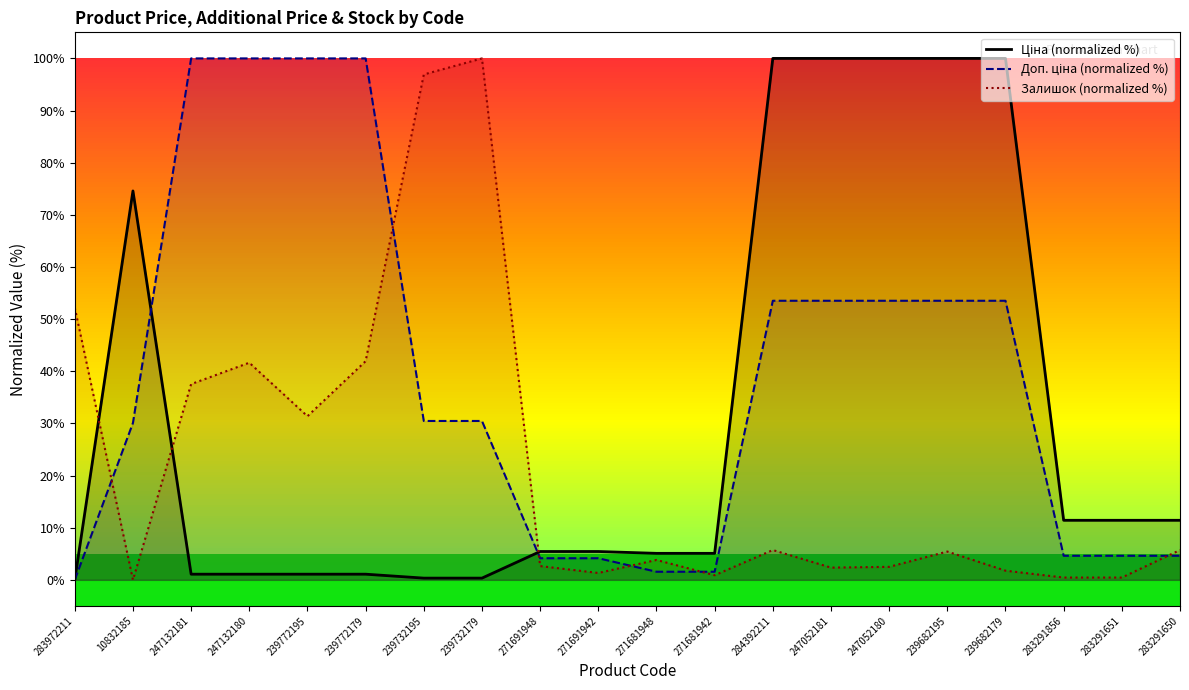

How many data points in Доп. ціна (normalized %) are above 30?

12